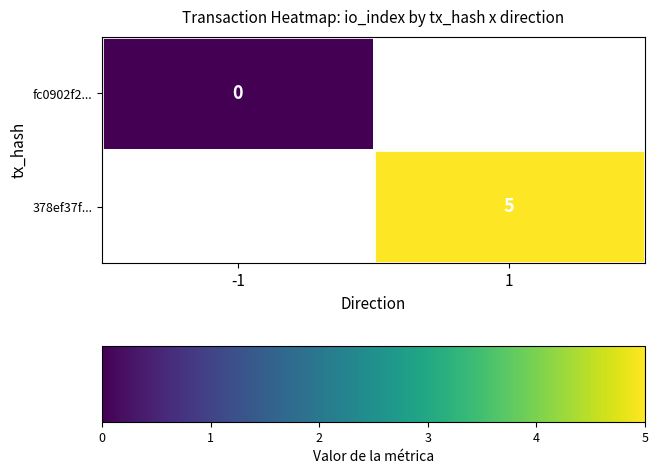

The 378ef37f... series shows 5 at 1. True or false?

True